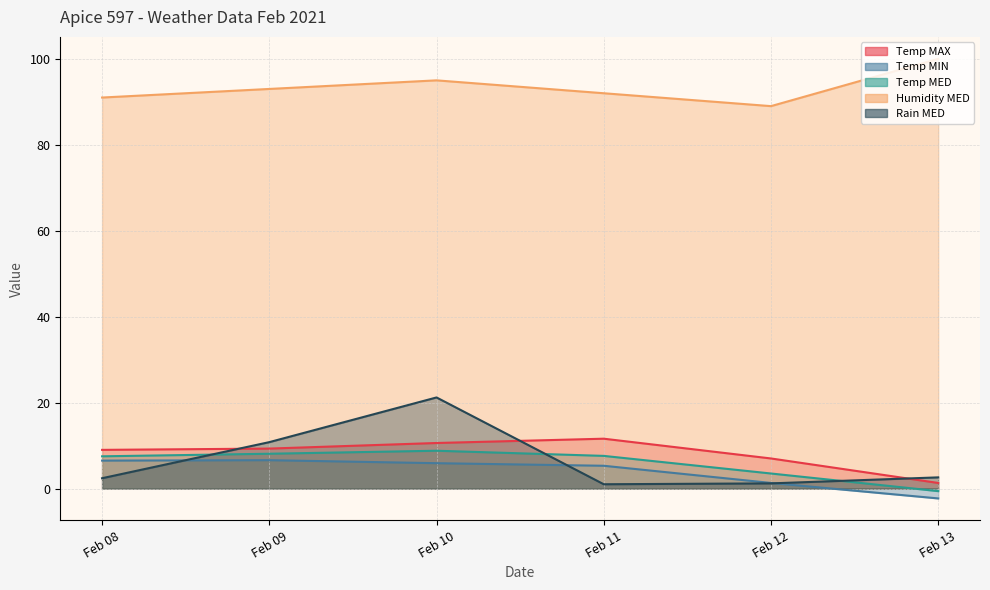

True or false: Temp MAX and Temp MIN intersect in this chart.

False